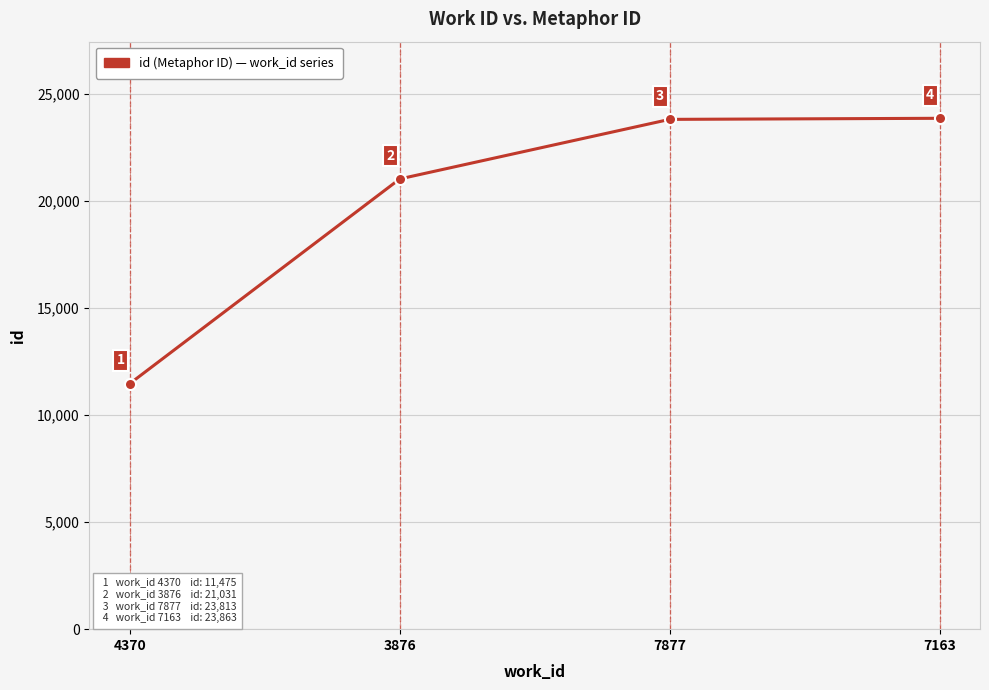

Is this an area chart (filled region under the line)?

No